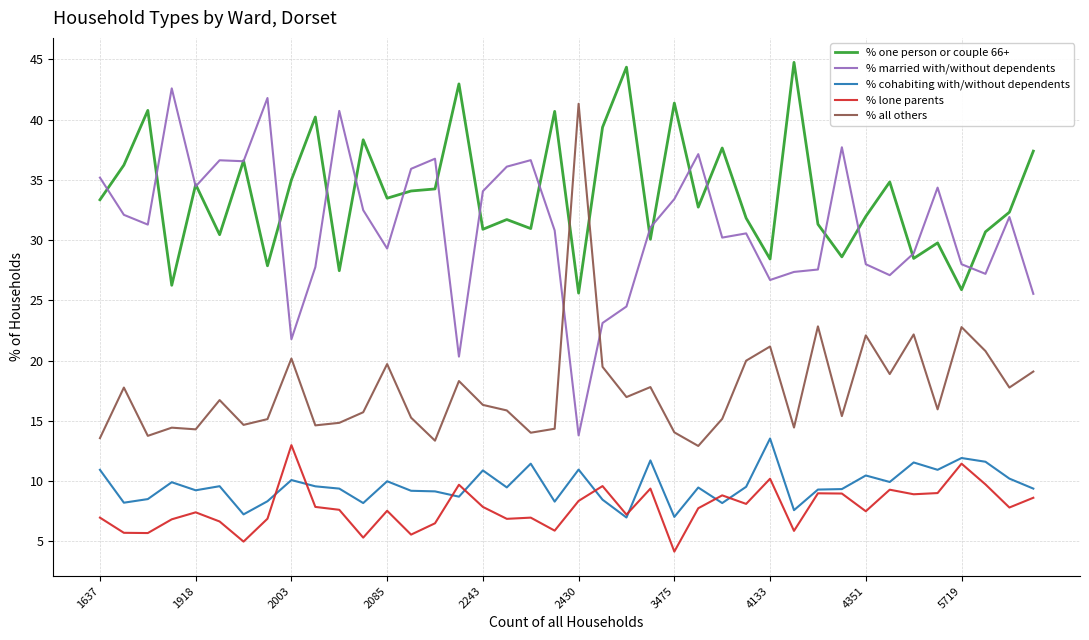

Which series has the largest total across all categories?

% one person or couple 66+